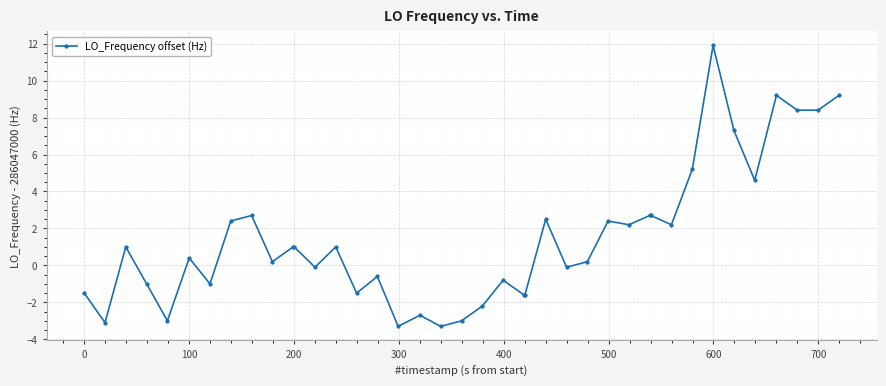

True or false: there are more than 0 points higher than both neighbors.

True